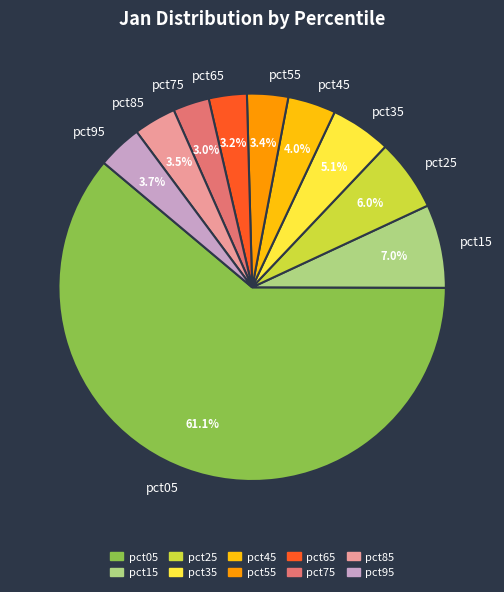

Which has a higher value, pct45 or pct65?

pct45